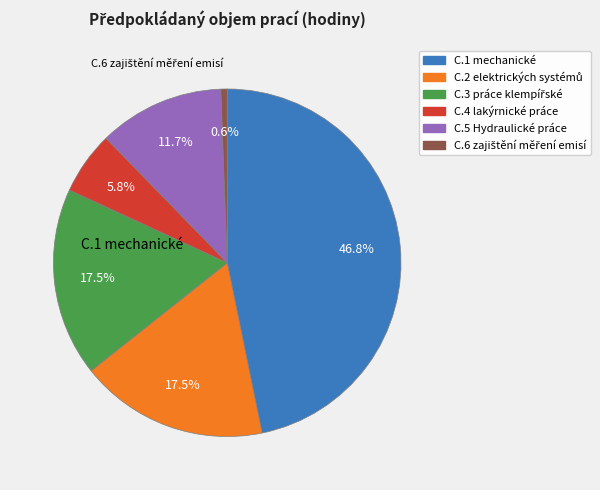

What is the largest slice in the pie chart?

C.1 mechanické